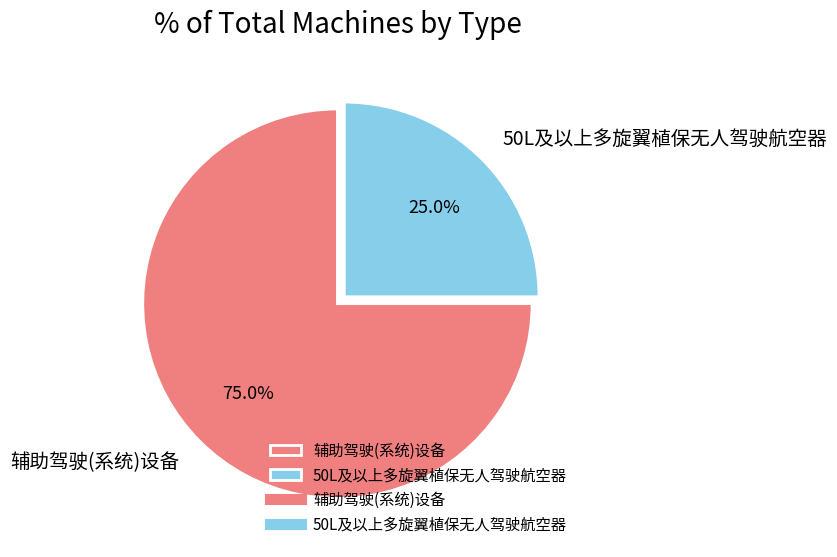

The 50L及以上多旋翼植保无人驾驶航空器 slice represents 14% of the pie. True or false?

False